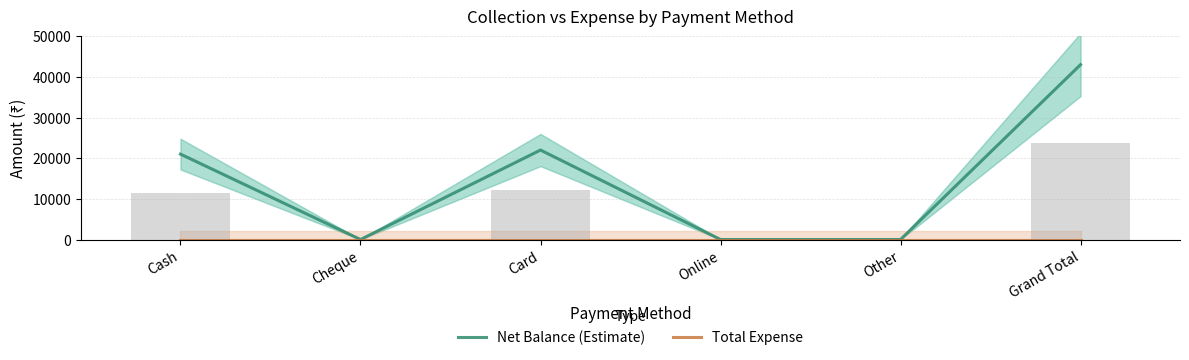

At which category does the chart reach its peak across all series?

Grand Total